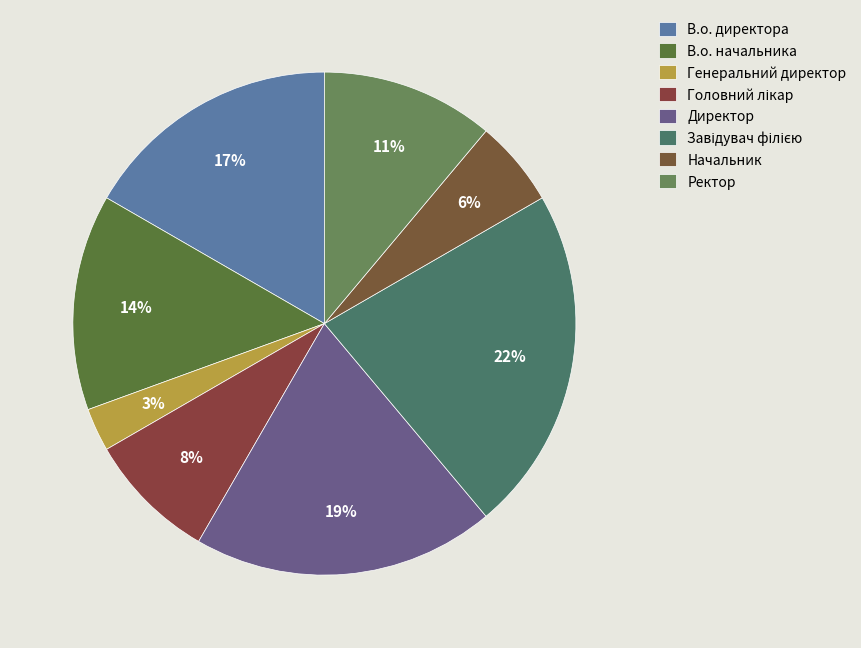

To the nearest percent, what is the difference between the largest and smallest slice percentages?

19%